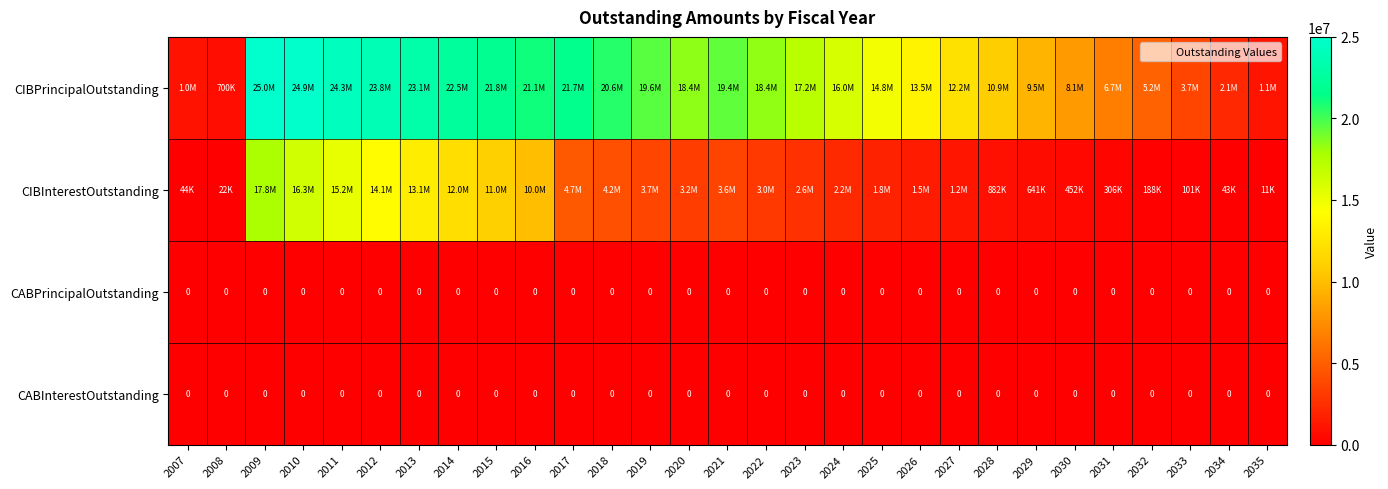

True or false: CIBPrincipalOutstanding has a value of 29308308.5 at 2017.

False